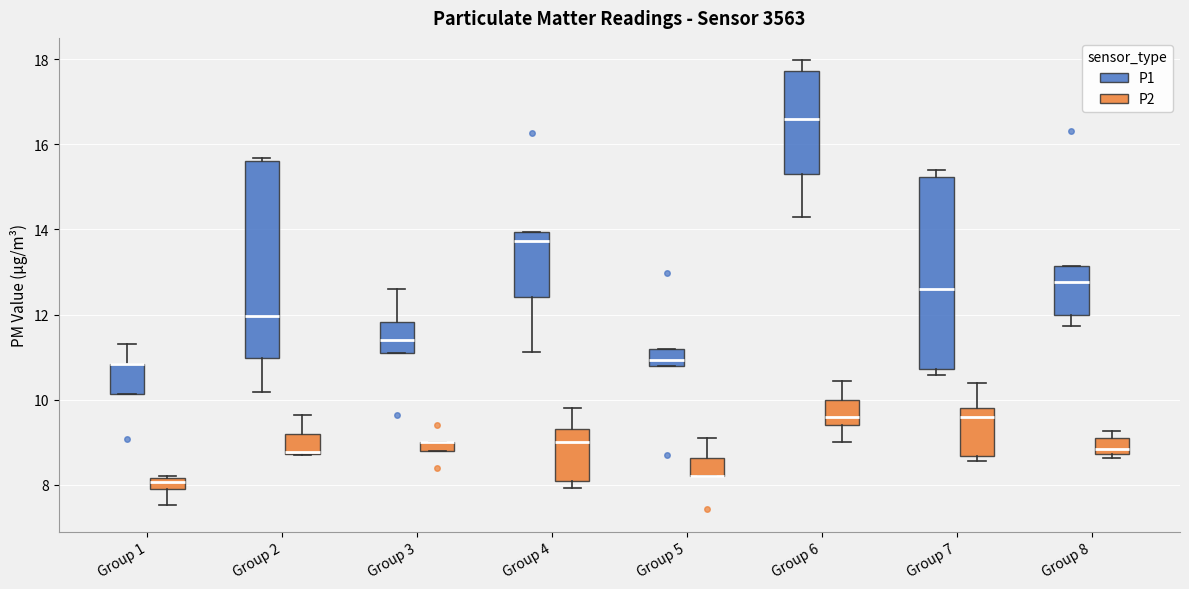

Where is the upper edge of the box for Group 5 (P1) on the y-axis? The values are not printed on the chart, so give them approximately, as read against the axis.

11.2